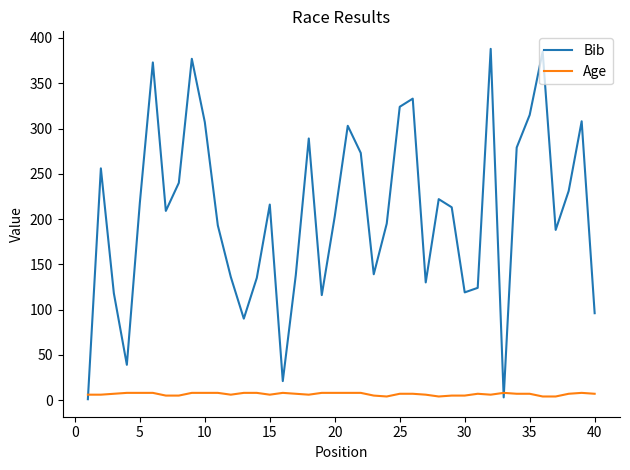

Which series has the widest spread of values?

Bib